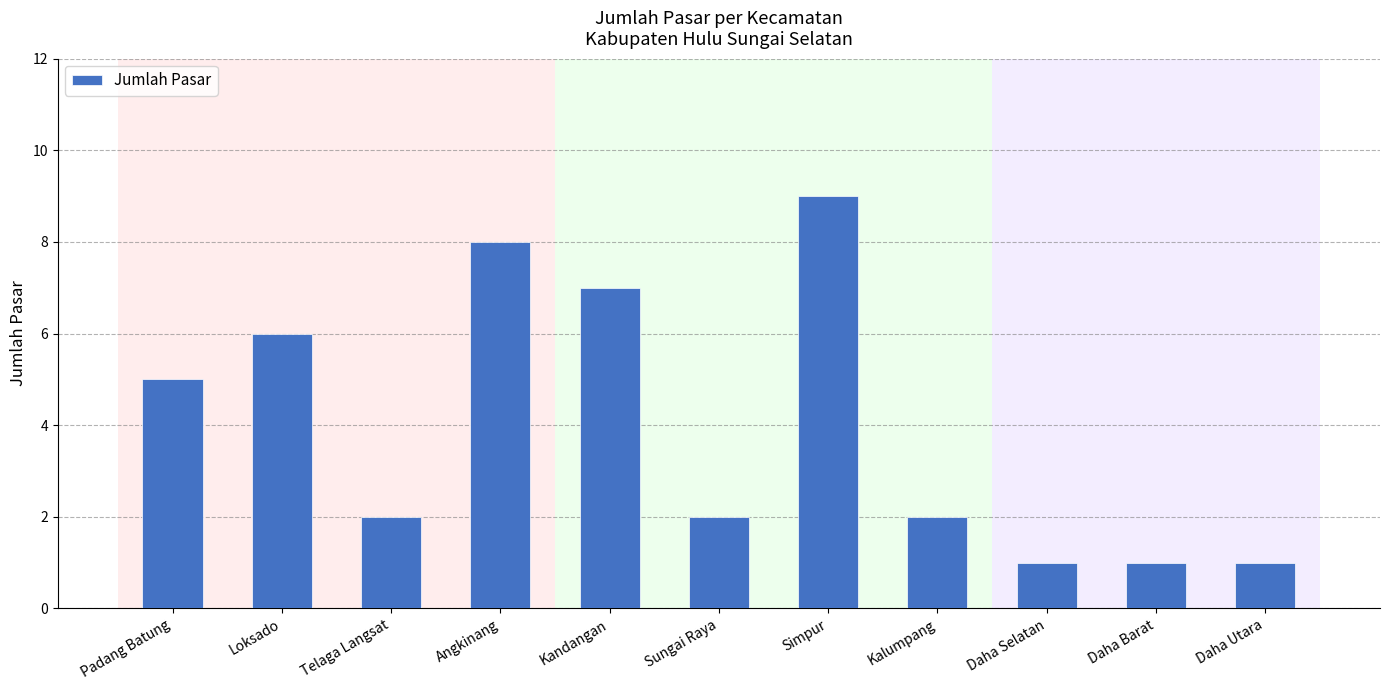

What is the sum of all values?

44